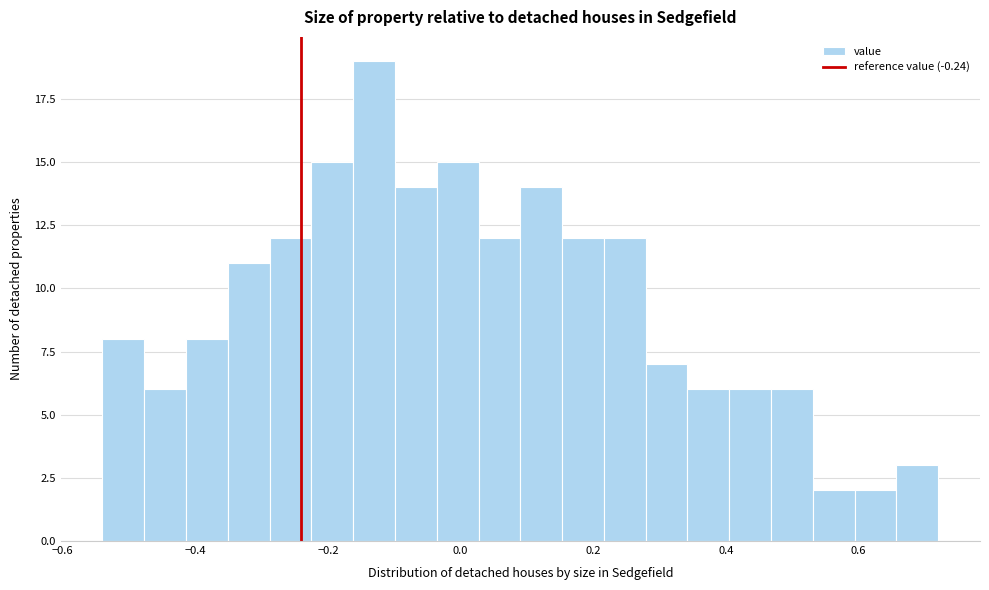

Read against the x-axis, roughly where is the centre of the tallest bar?

-0.14